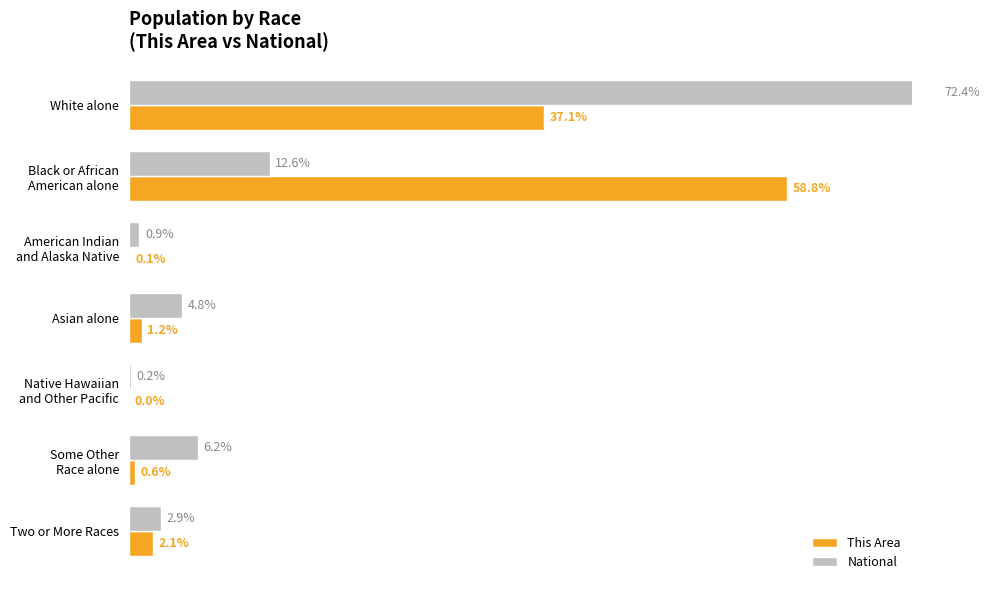

Reading left to right, extract all data points from this chart.

This Area: 37.1	58.8	0.1	1.2	0.0	0.6	2.1
National: 72.4	12.6	0.9	4.8	0.2	6.2	2.9